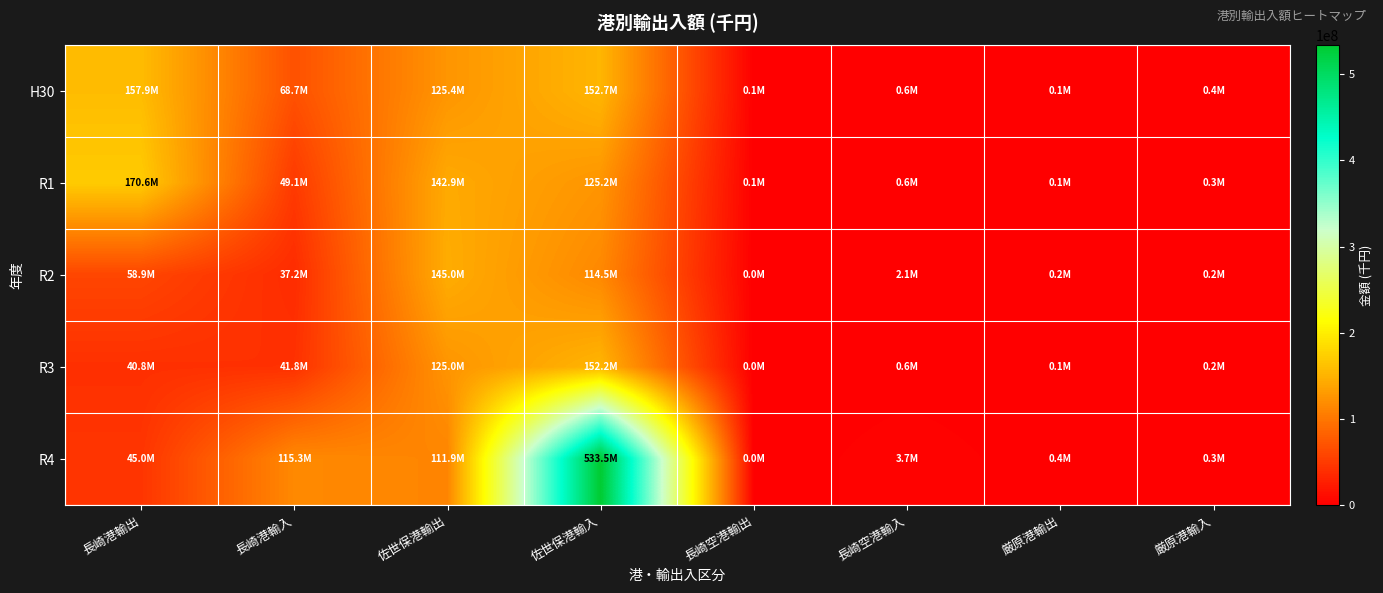

Which series has the widest spread of values?

R4